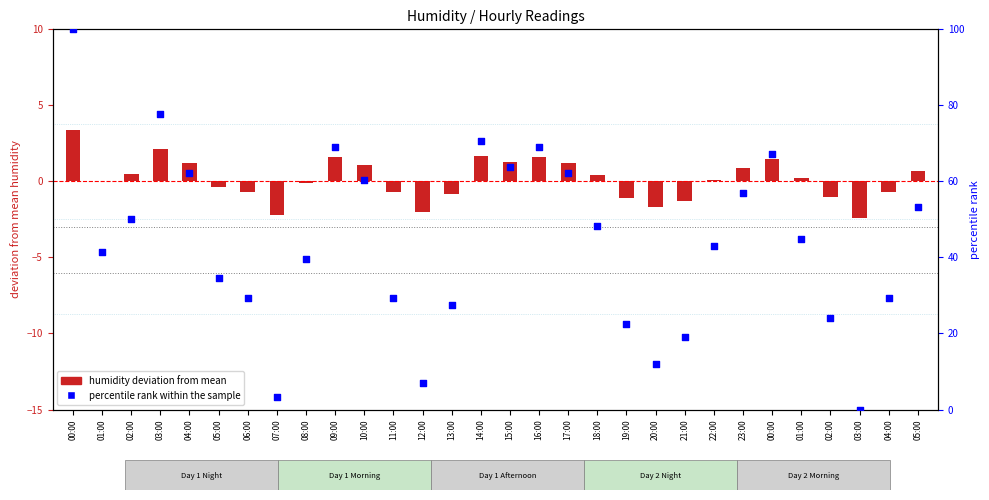

At which category is the sum across all series the highest?

00:00